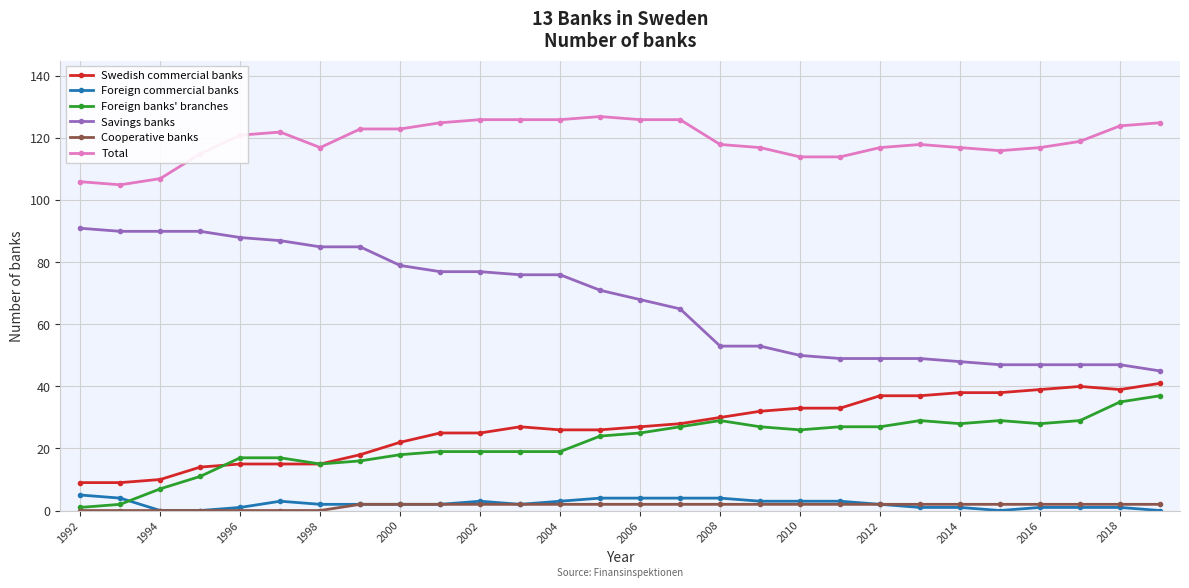

Does the chart have visible grid lines?

Yes